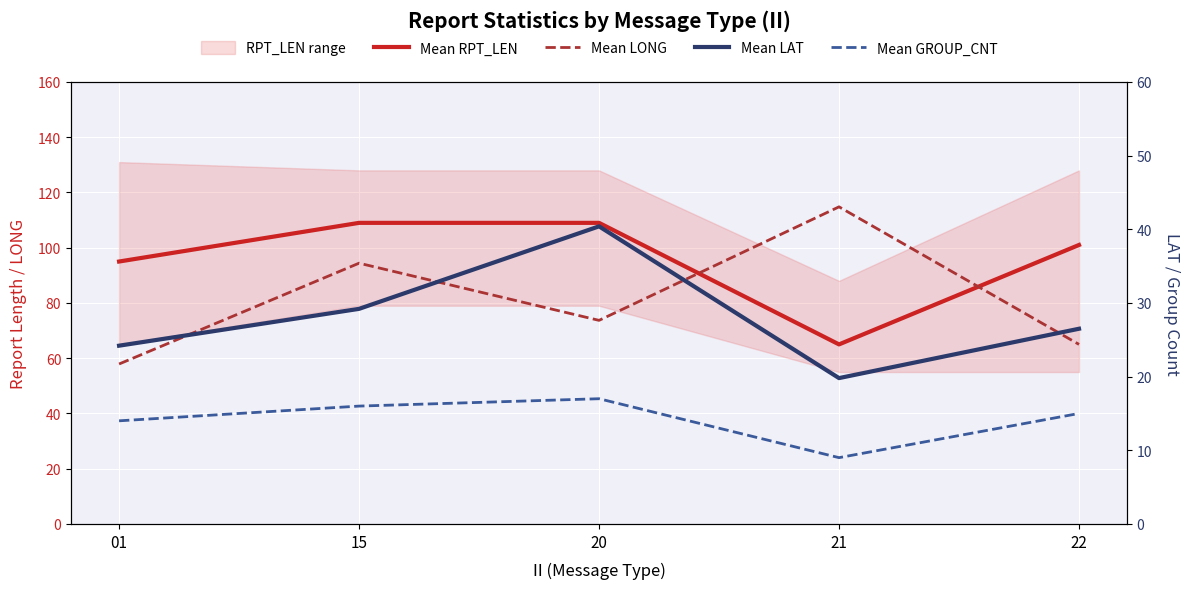

Rank the categories by Mean LAT value from lowest to highest.

21, 01, 22, 15, 20